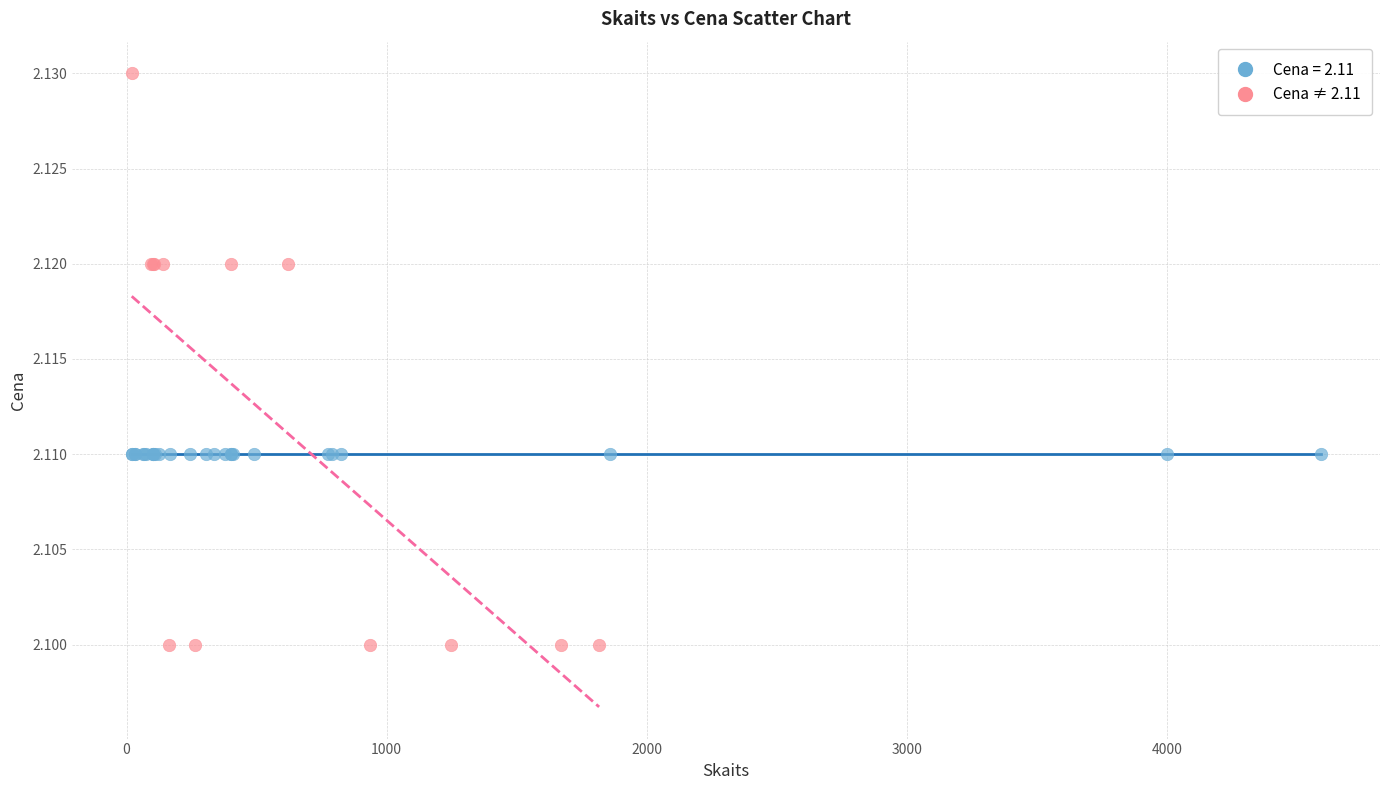

Which series contains the highest Y value?

Cena ≠ 2.11